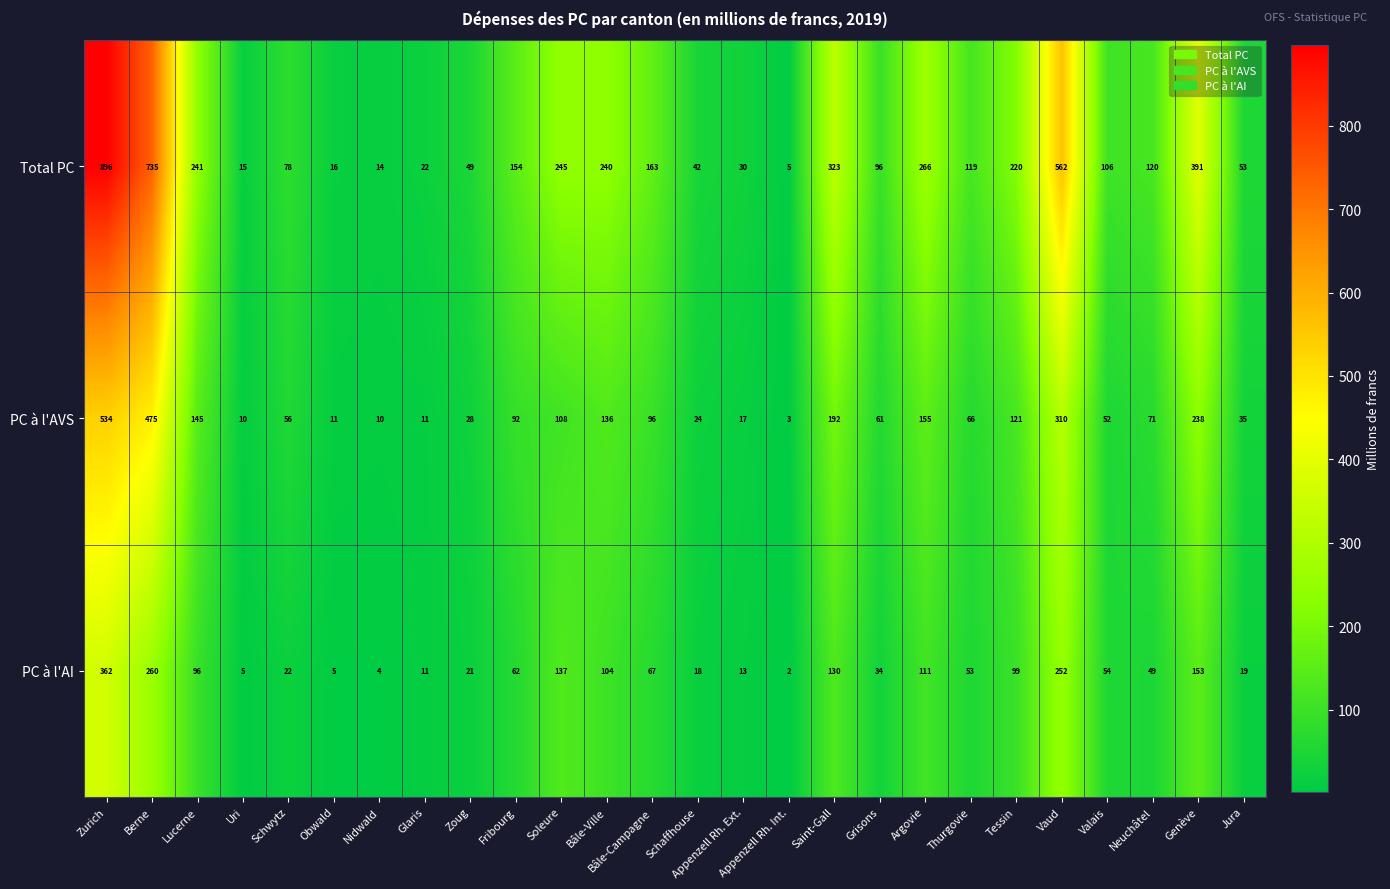

Count the number of data series in this chart.

3